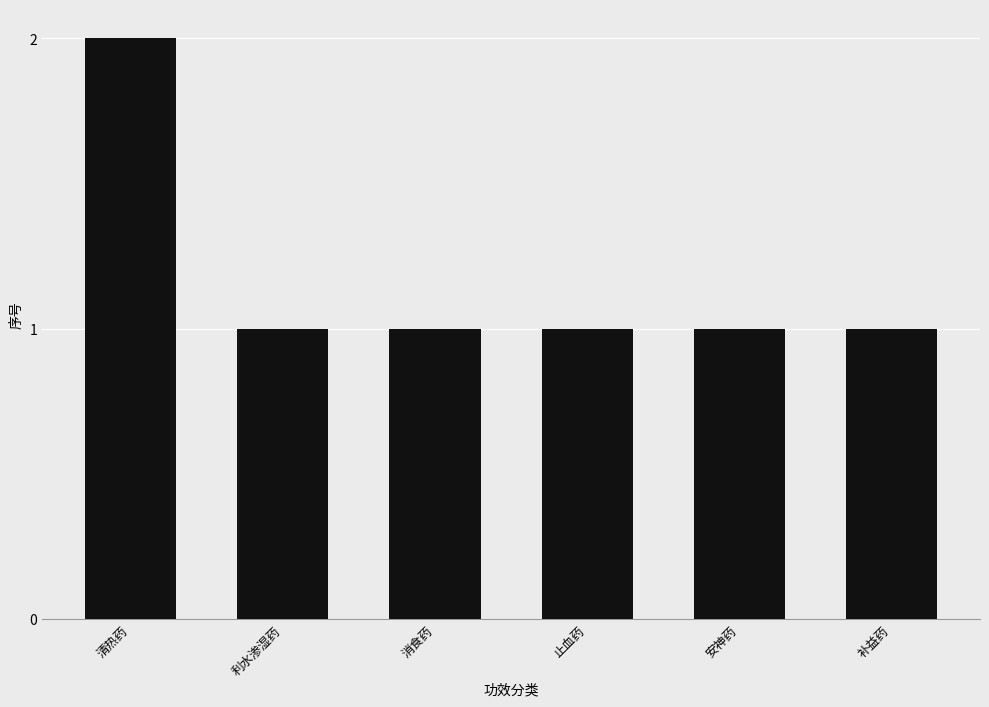

Reading left to right, what are all the values shown in this chart?

清热药=2	利水渗湿药=1	消食药=1	止血药=1	安神药=1	补益药=1